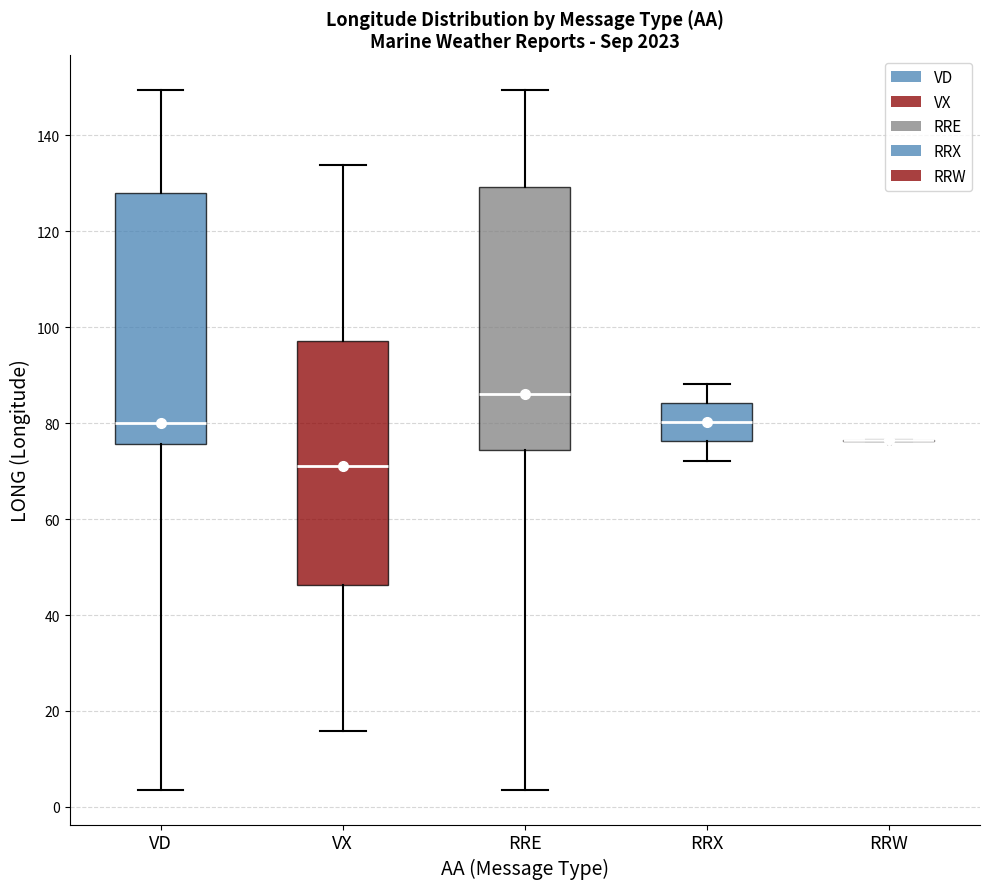

Reading left to right, transcribe this box plot: for each box, give where its median line is, the range the box spans, and where its two whiskers end, as read against the y-axis. The values are not printed on the chart, so give them approximately, as read against the axis.

VD: median 80, box 76 to 128, whiskers 4 to 150
VX: median 72, box 46 to 98, whiskers 16 to 134
RRE: median 86, box 74 to 130, whiskers 4 to 150
RRX: median 80, box 76 to 84, whiskers 72 to 88
RRW: box collapsed to a line at 76, whiskers 76 to 76